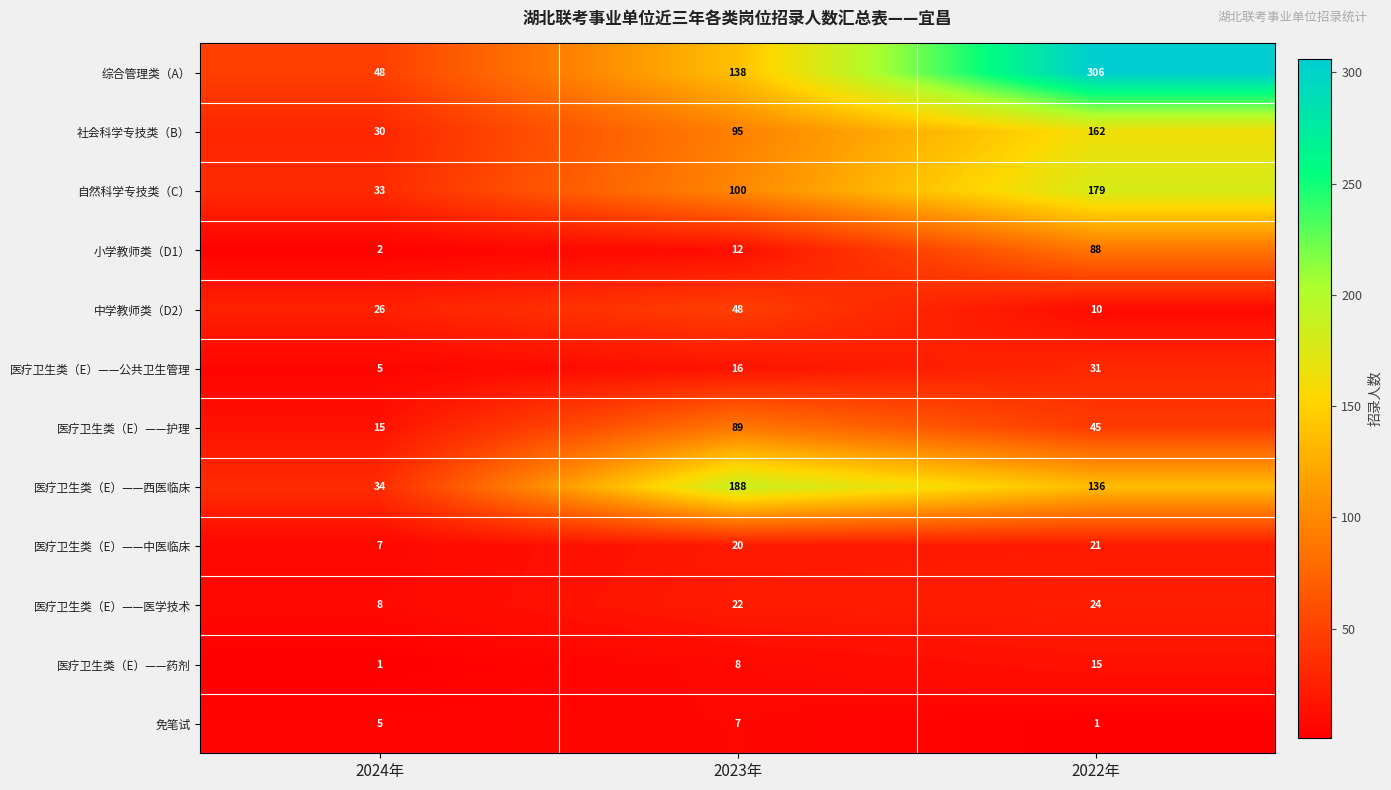

Which series has the largest range (max minus min)?

综合管理类（A）